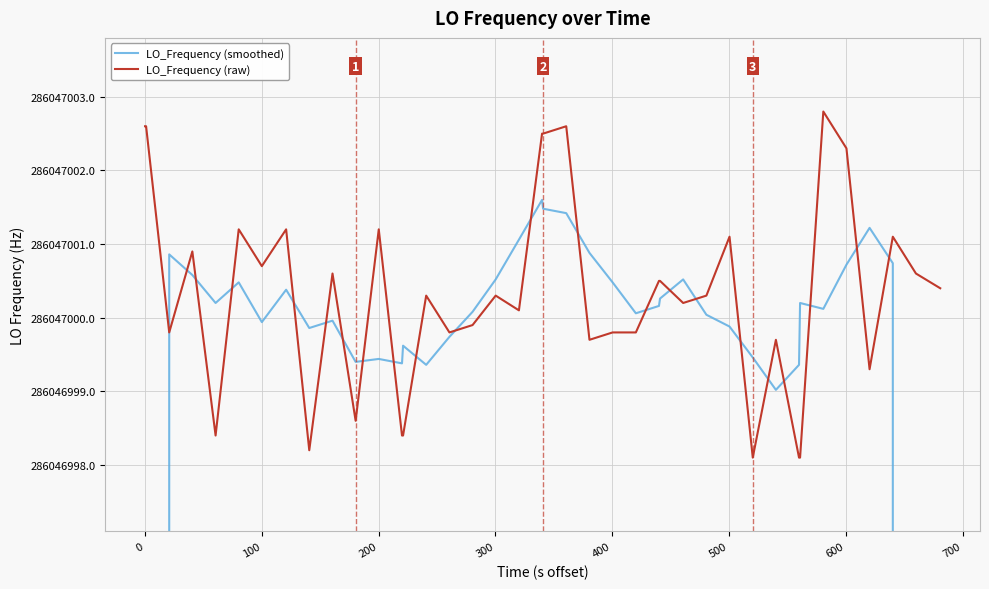

Which series has the widest spread of values?

LO_Frequency (smoothed)